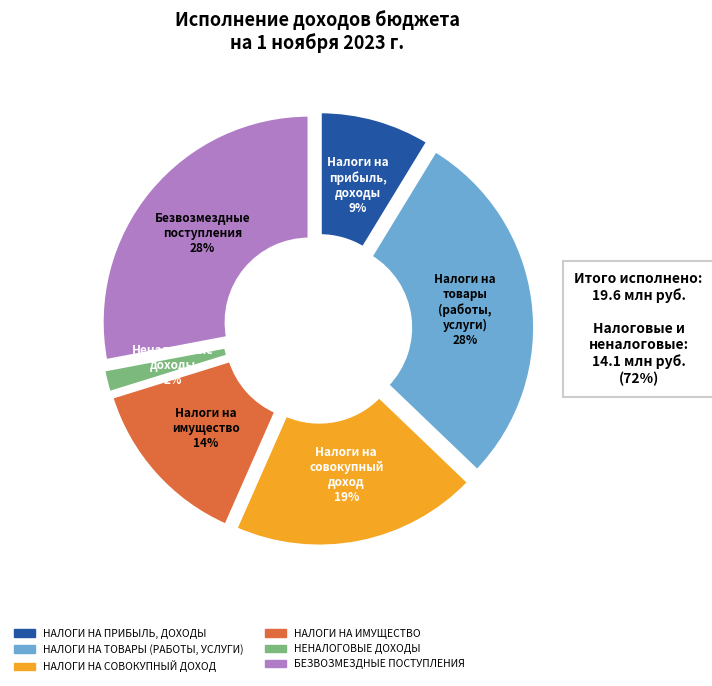

Which slice is the smallest?

НЕНАЛОГОВЫЕ ДОХОДЫ